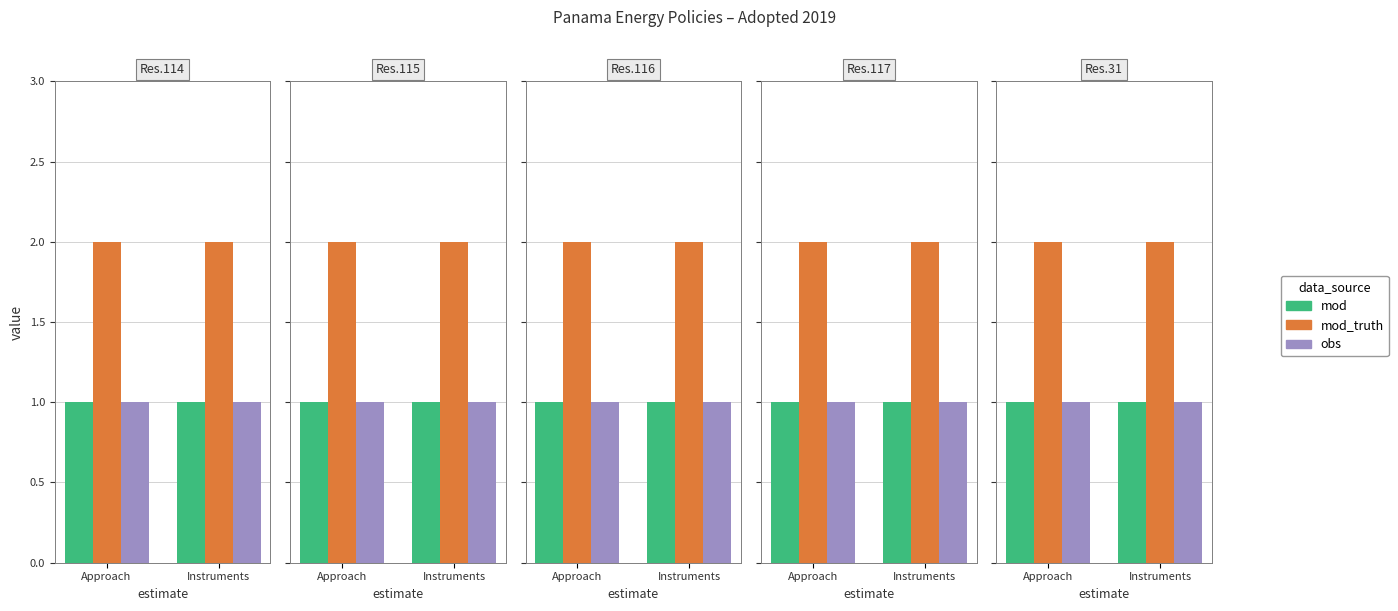

True or false: mod_truth has a value of 1 at Instruments.

False